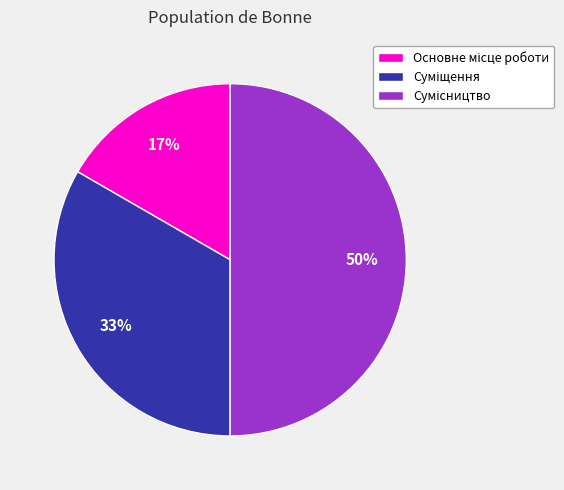

To the nearest percent, what is the average slice percentage?

33%